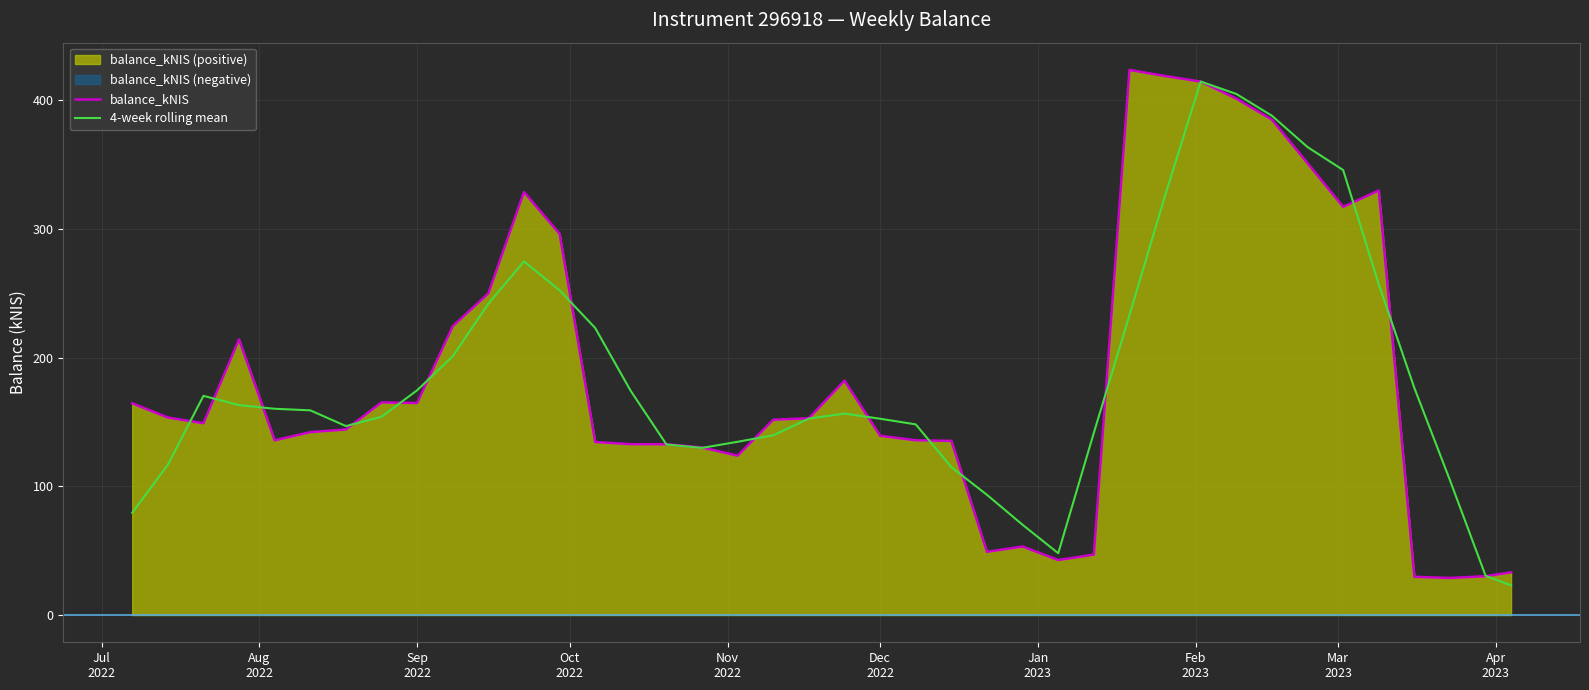

List the series in order of their overall mean, highest first.

balance_kNIS, 4-week rolling mean